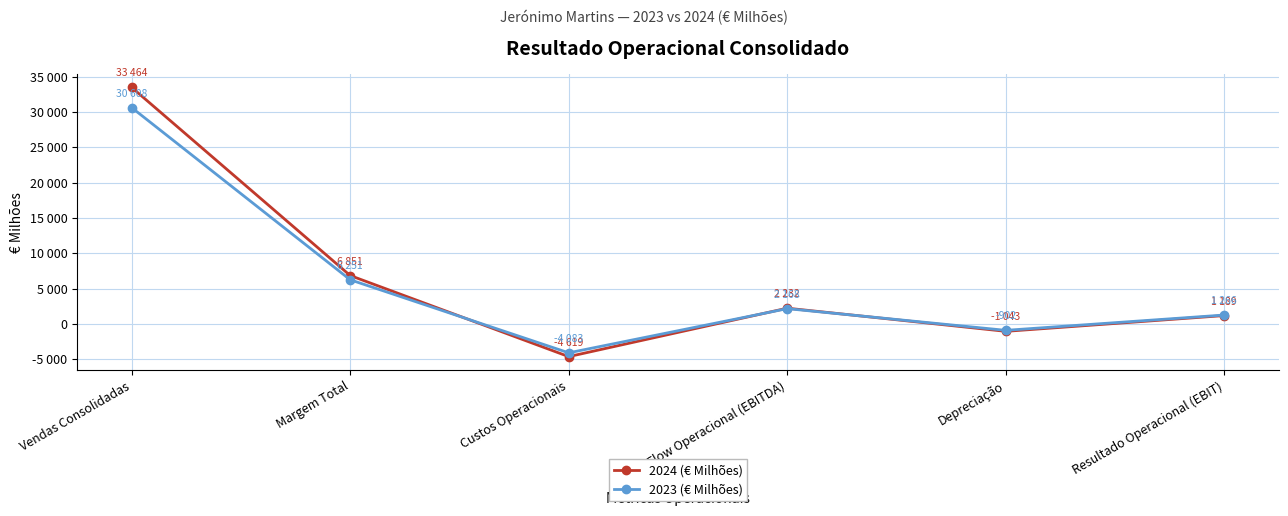

Where do 2024 (€ Milhões) and 2023 (€ Milhões) first cross each other?

Margem Total and Custos Operacionais